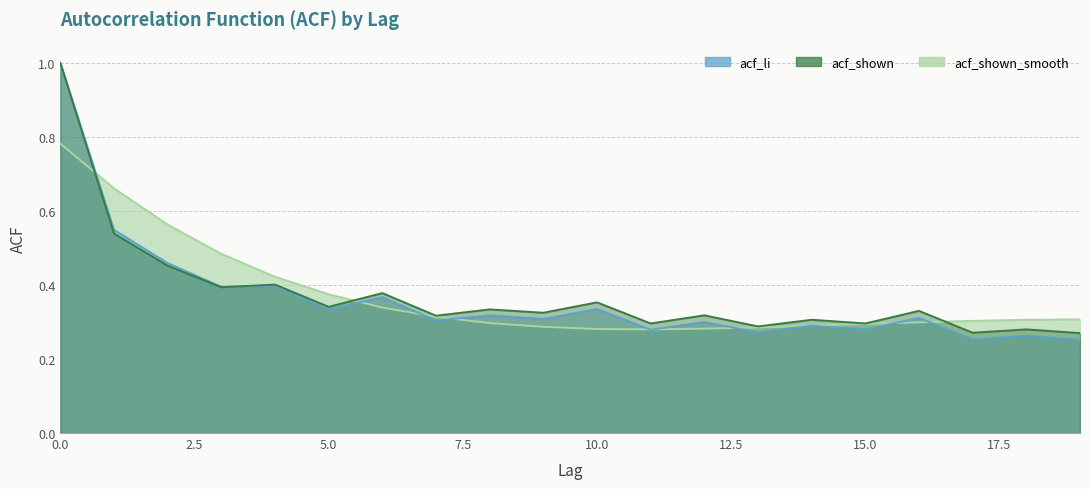

Between which two adjacent categories do acf_shown and acf_shown_smooth first intersect?

0 and 1